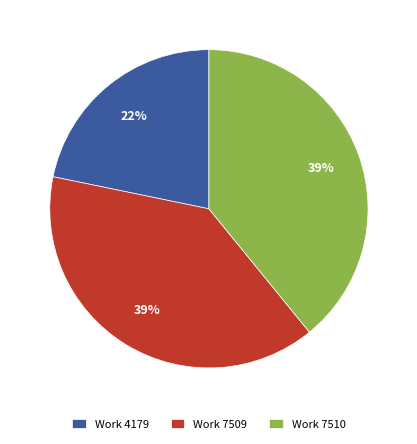

Which has a higher value, Work 4179 or Work 7509?

Work 7509